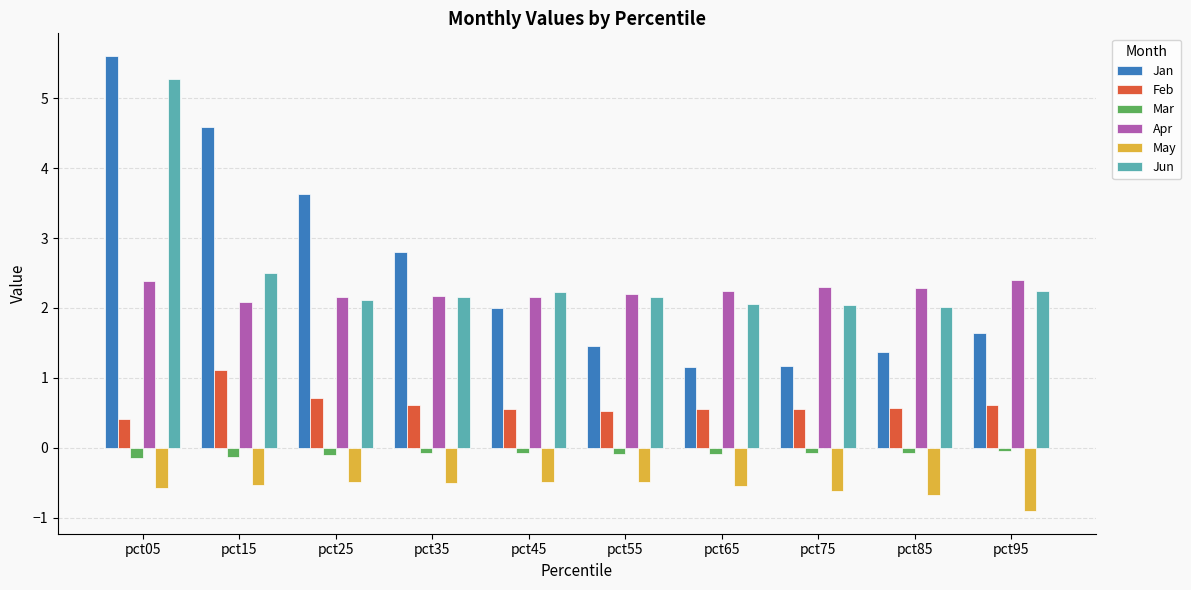

What is the difference between the second highest and minimum values in the May series?

0.4